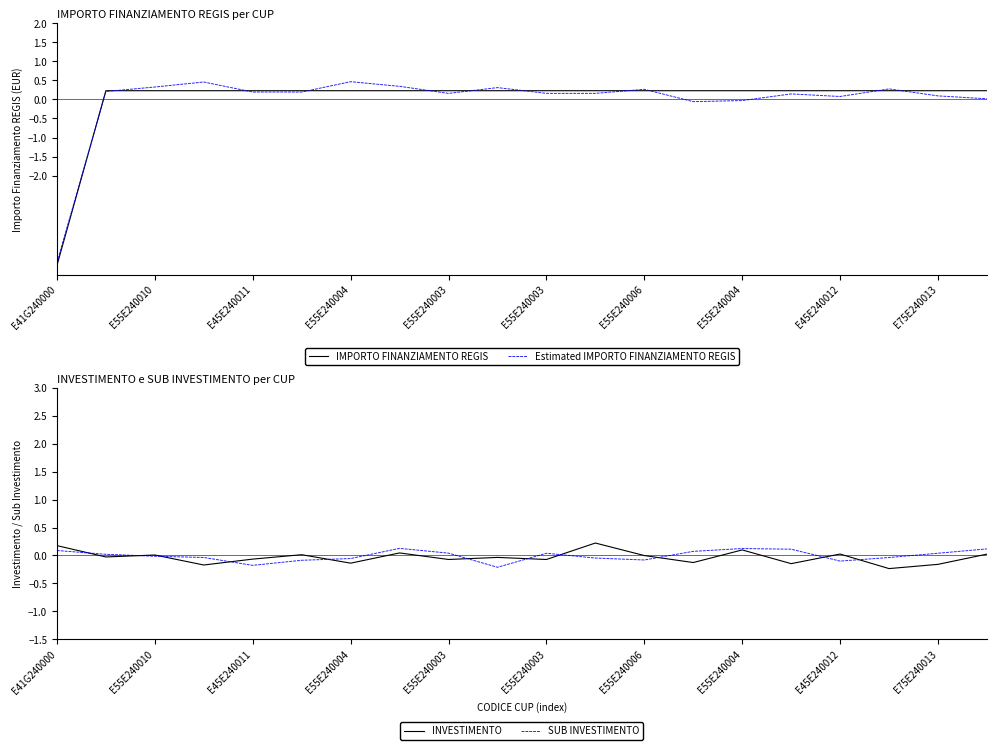

The value of INVESTIMENTO at 17 is -0.3. True or false?

False